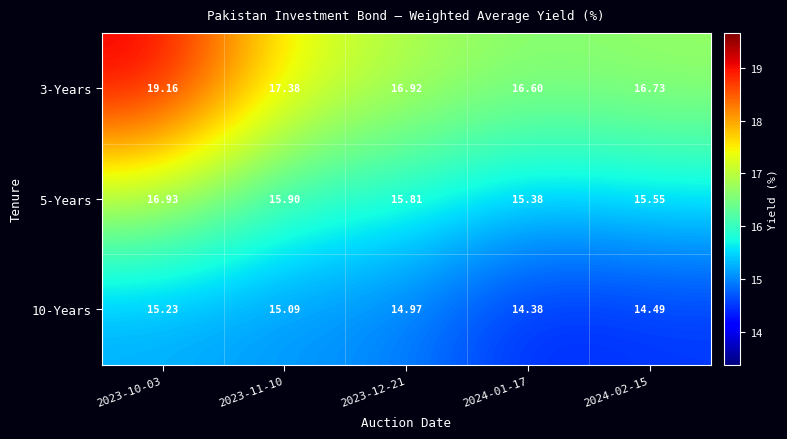

Is the value of 10-Years at 2023-12-21 greater than the value of 3-Years at 2024-02-15?

No